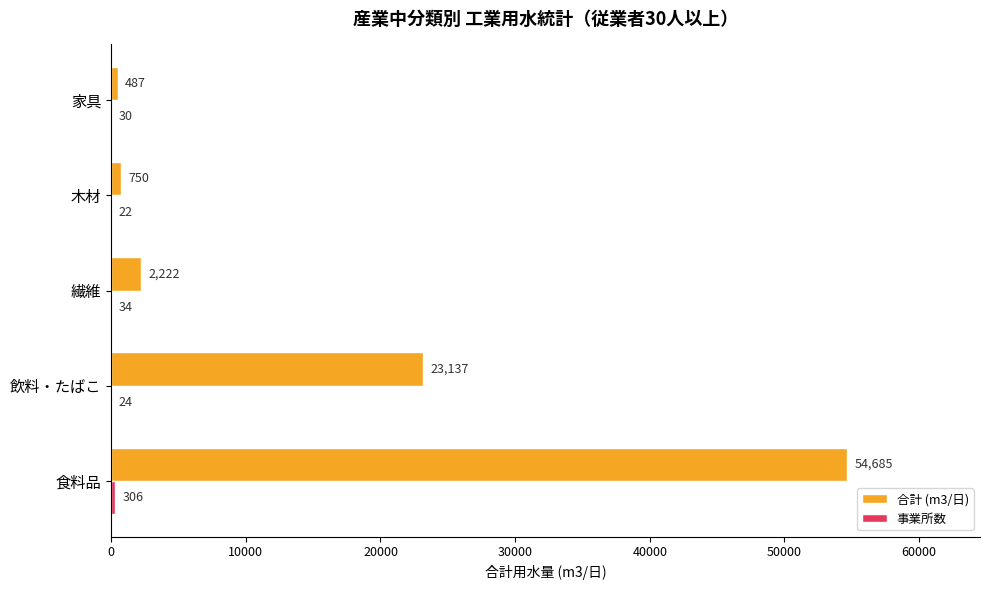

At which label is 合計 (m3/日) closest to 27586?

飲料・たばこ